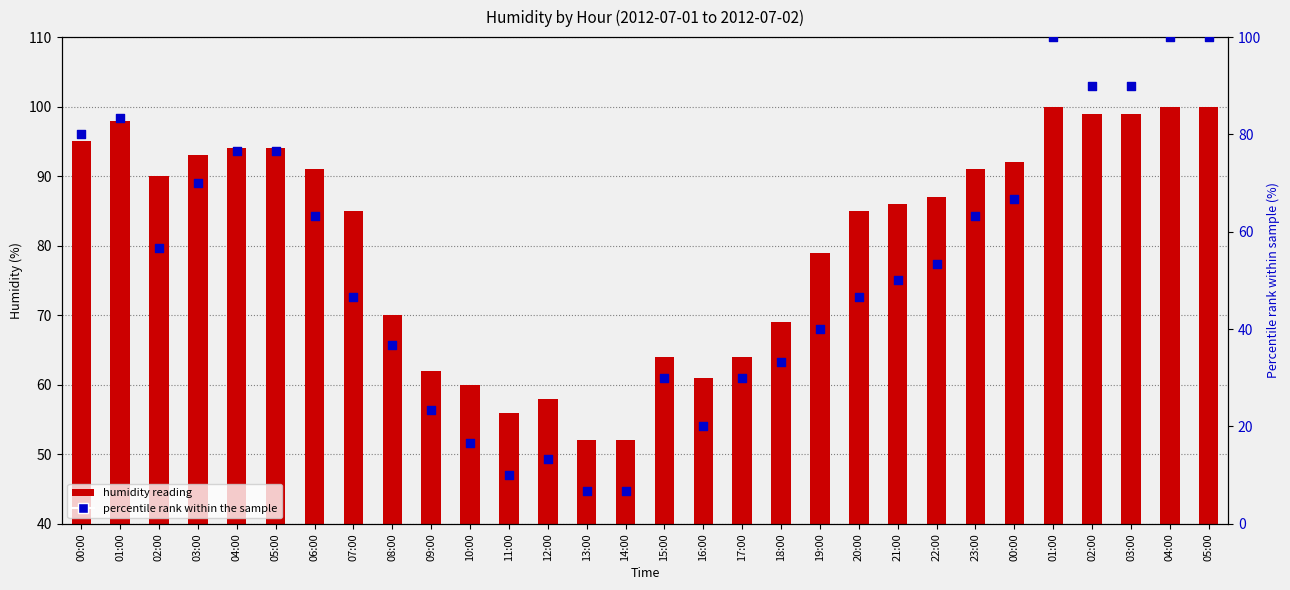

Which series has the largest total across all categories?

humidity reading